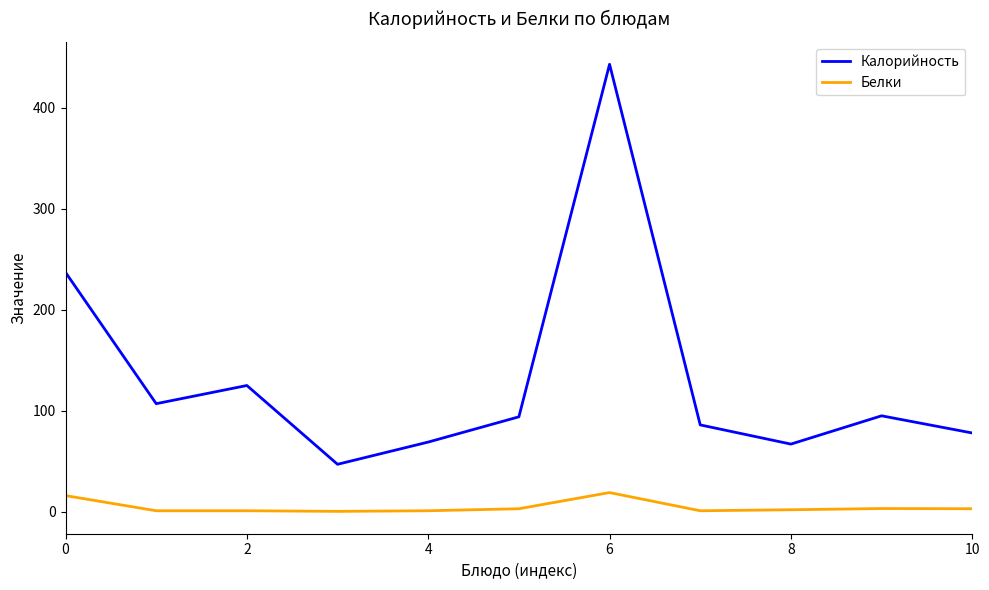

True or false: Калорийность and Белки cross at least once.

False